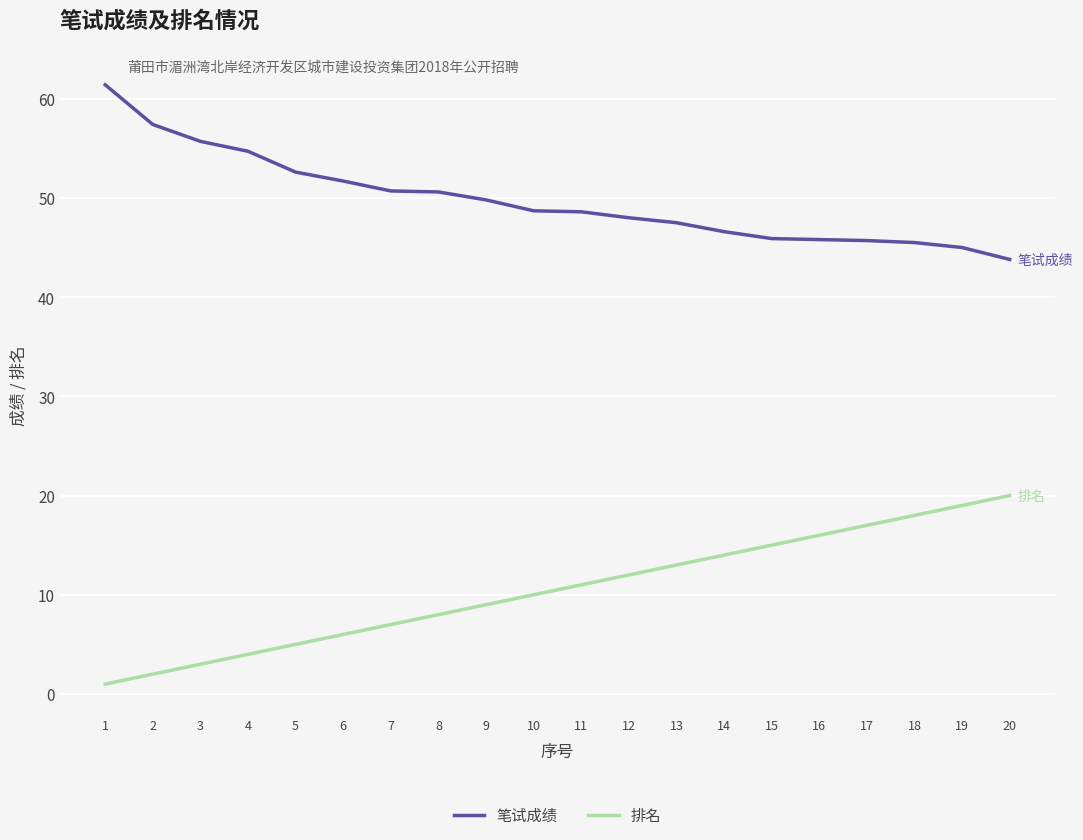

True or false: 笔试成绩 and 排名 cross at least once.

False